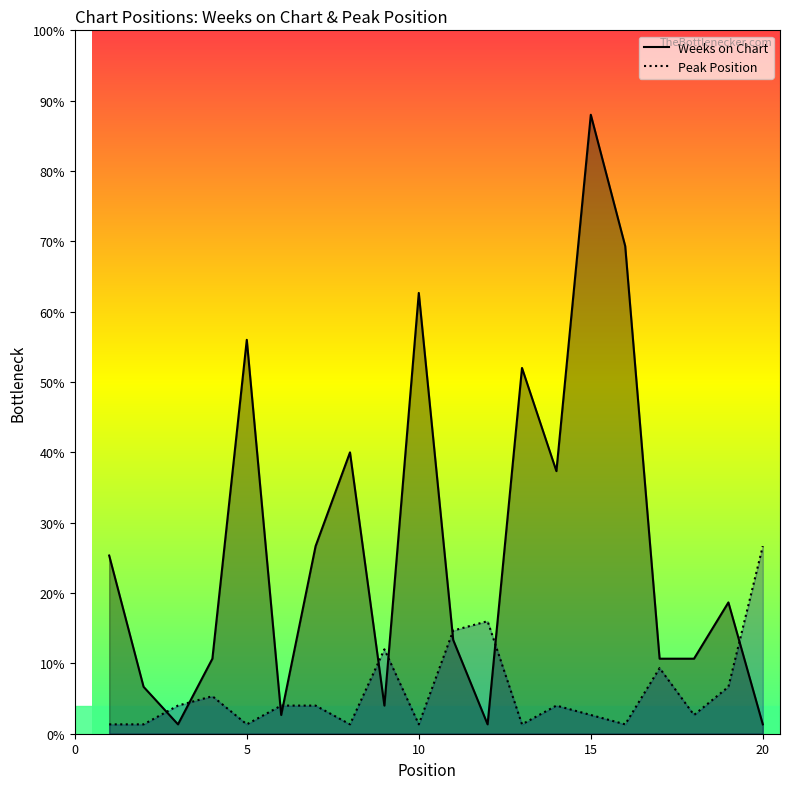

What are all the series names shown in the legend?

Weeks on Chart, Peak Position